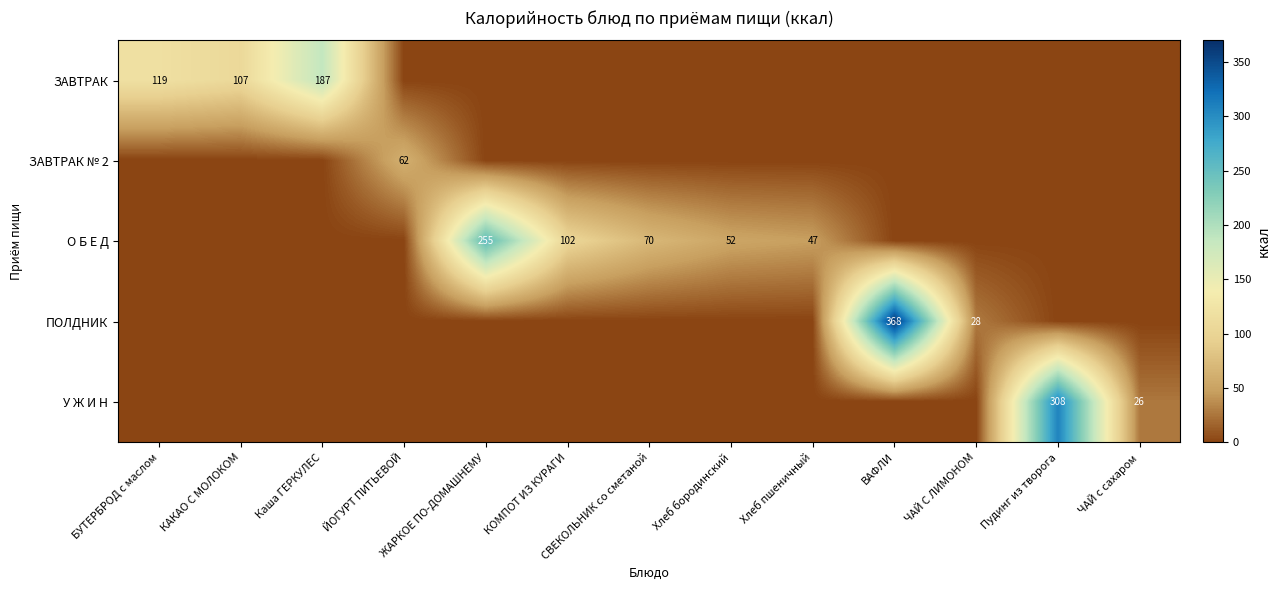

The value of ПОЛДНИК at ВАФЛИ is 133. True or false?

False